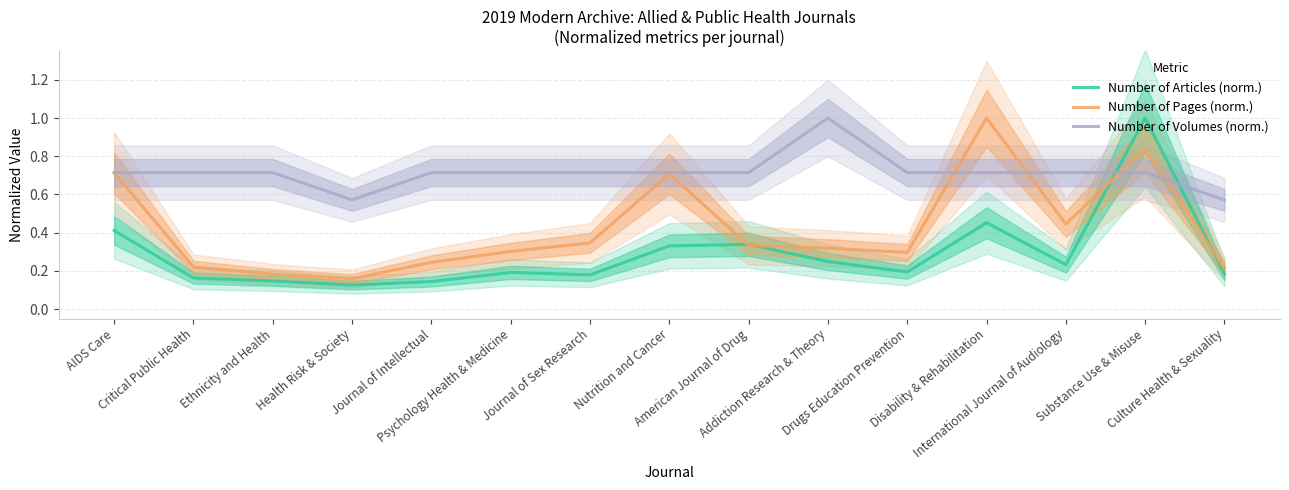

How many categories are shown in the chart?

15